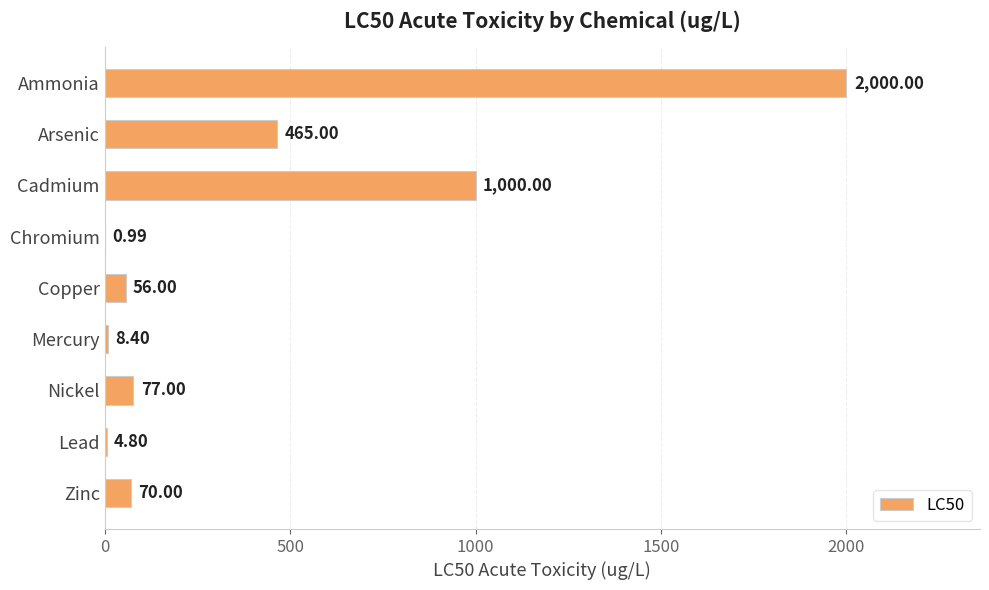

At which label is the value closest to 1000?

Cadmium